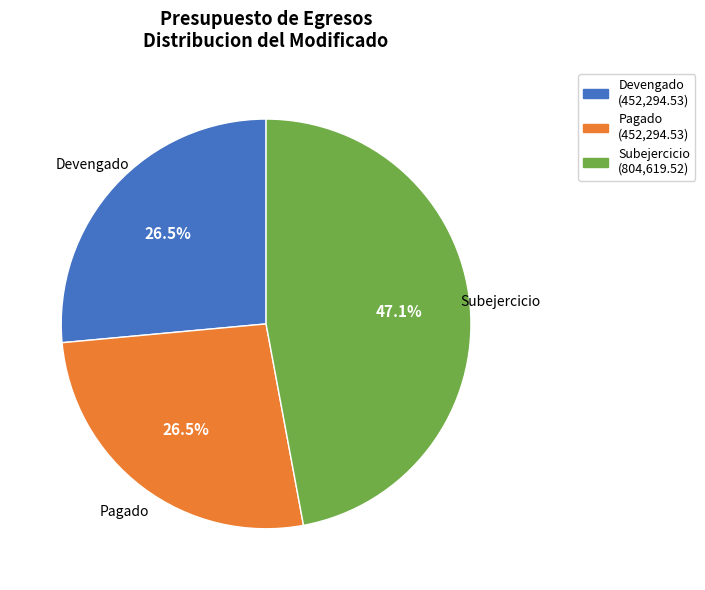

To the nearest percent, what is the difference between the largest and smallest slice percentages?

21%